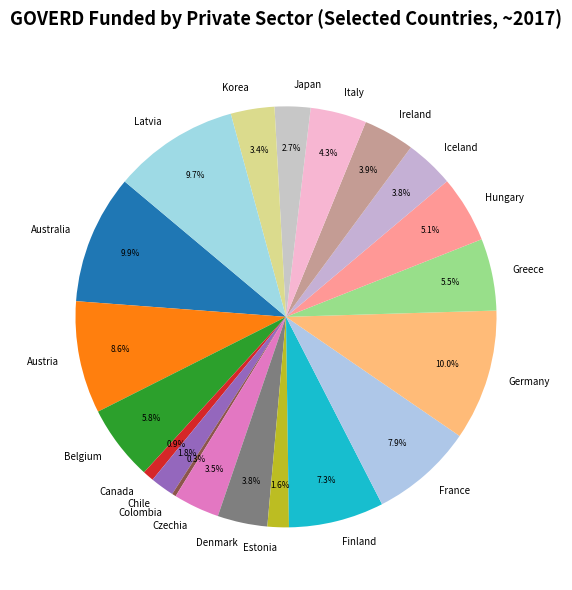

What percentage is the Finland slice, to the nearest percent?

7%